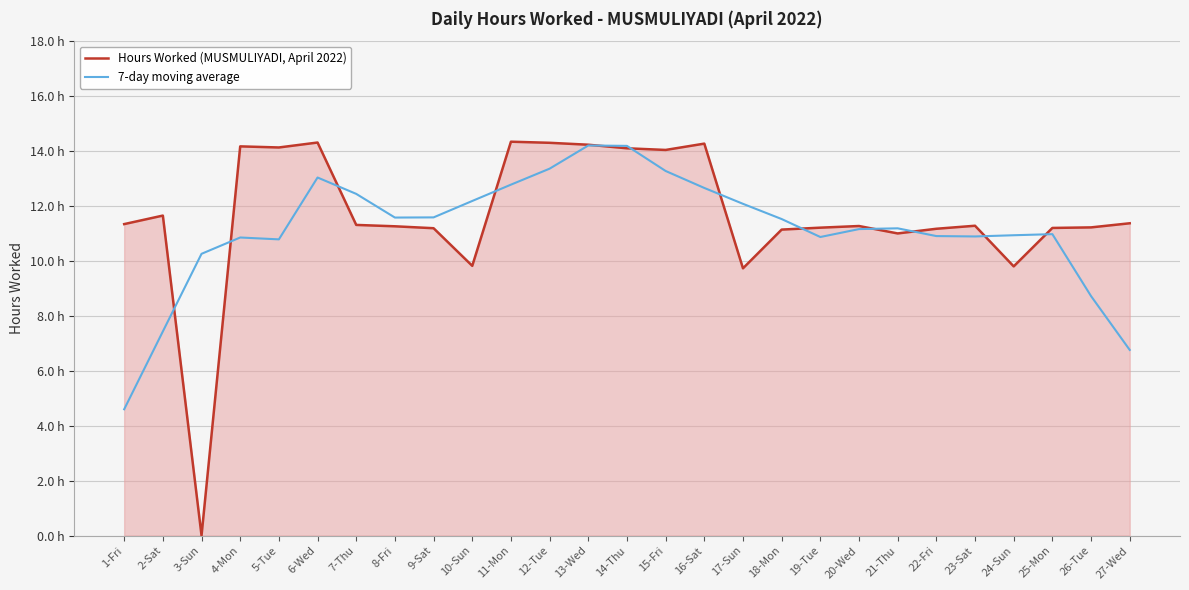

Which series changed the most between 7-Thu and 21-Thu?

7-day moving average